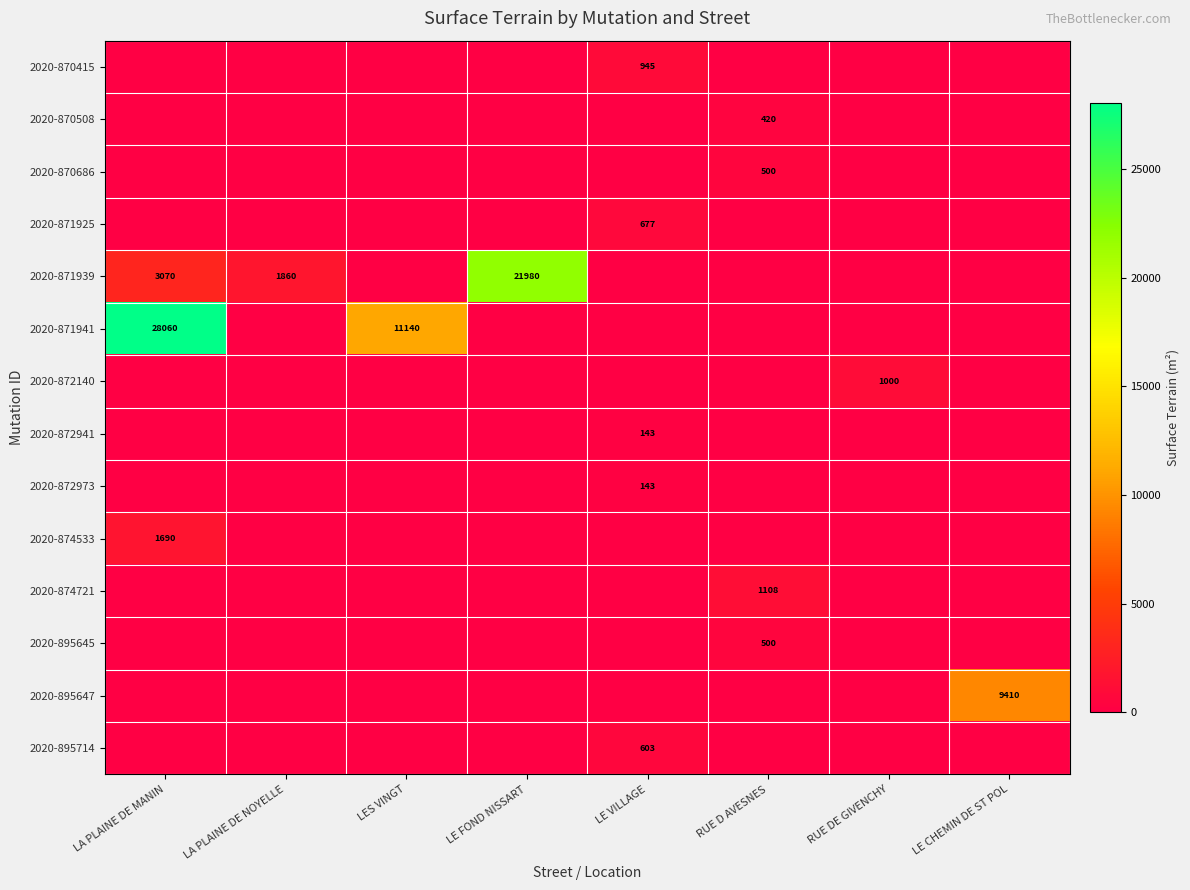

Which has a higher value, LA PLAINE DE MANIN or LE FOND NISSART?

LA PLAINE DE MANIN